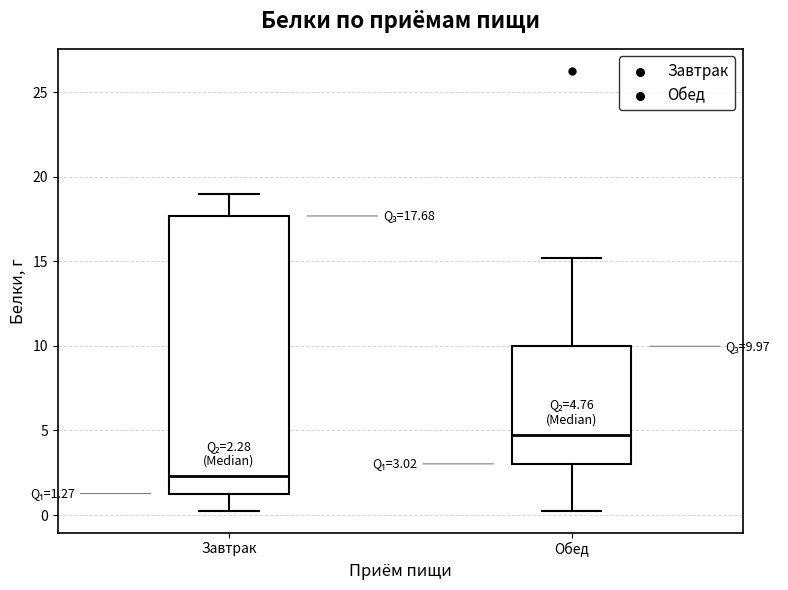

Which box is the tallest, from its lower edge to its upper edge?

Завтрак